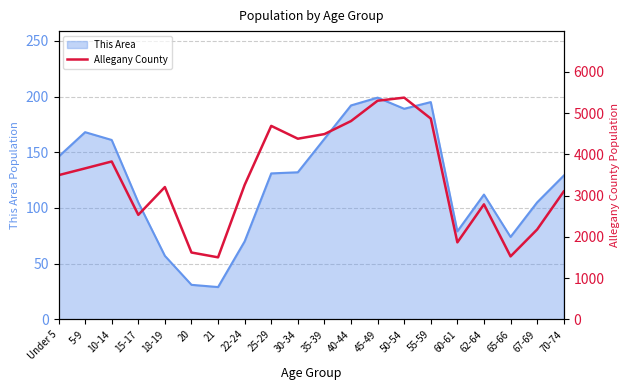

What is the label of the 1st point from the left?

Under 5